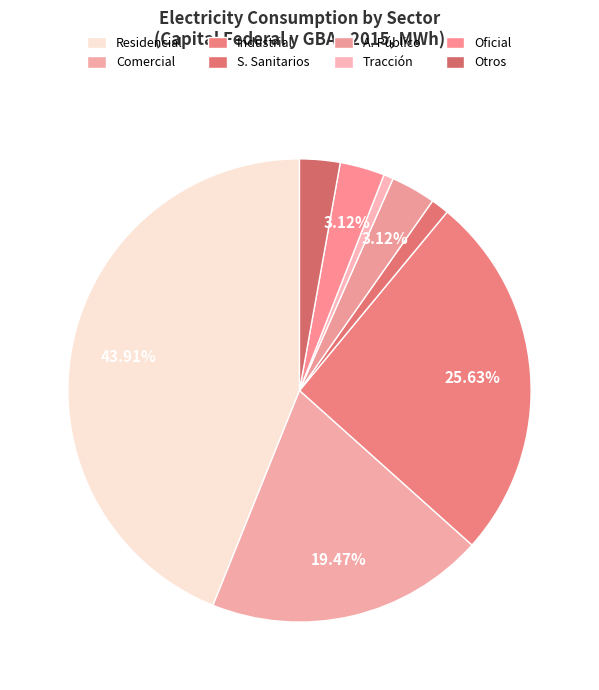

To the nearest percent, what is the difference between the Oficial and Tracción slice percentages?

2%